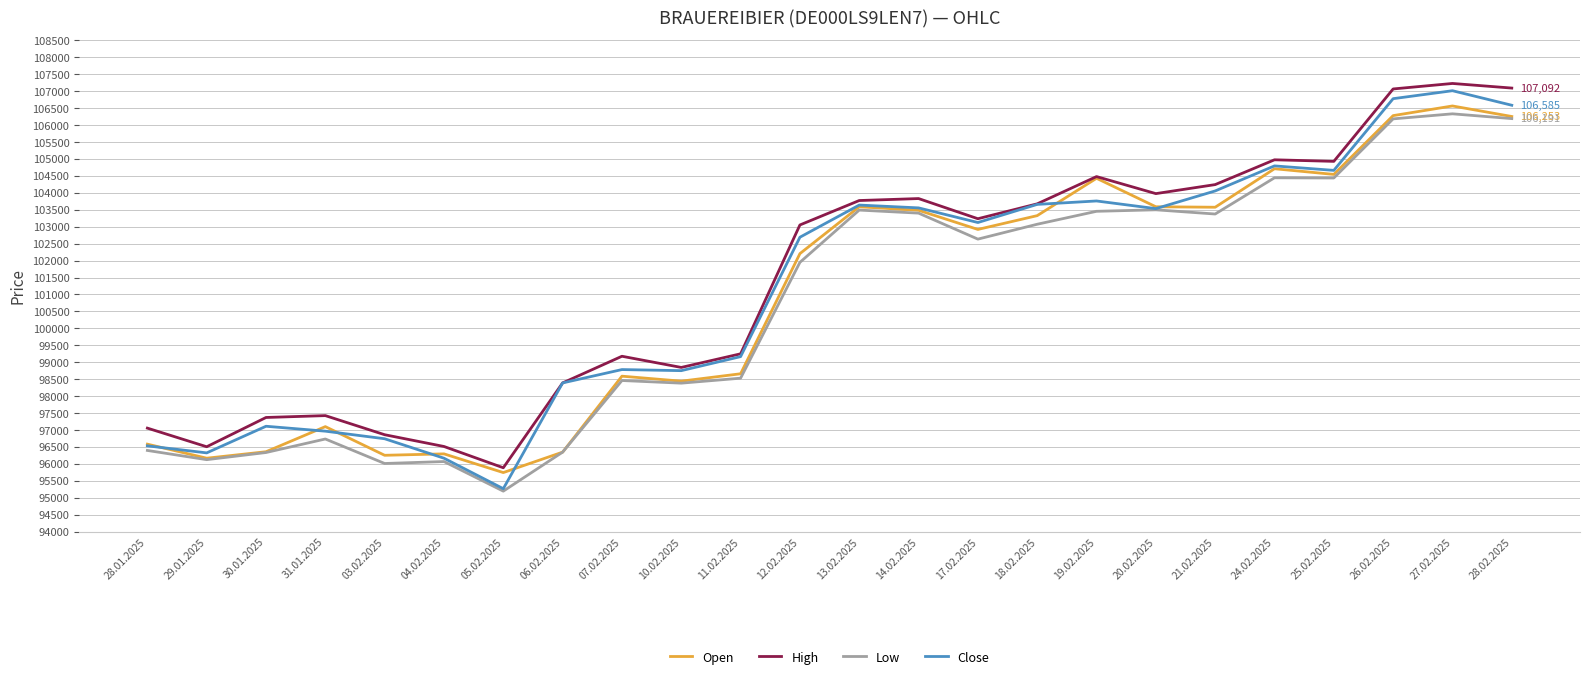

What is the greatest value displayed?

107228